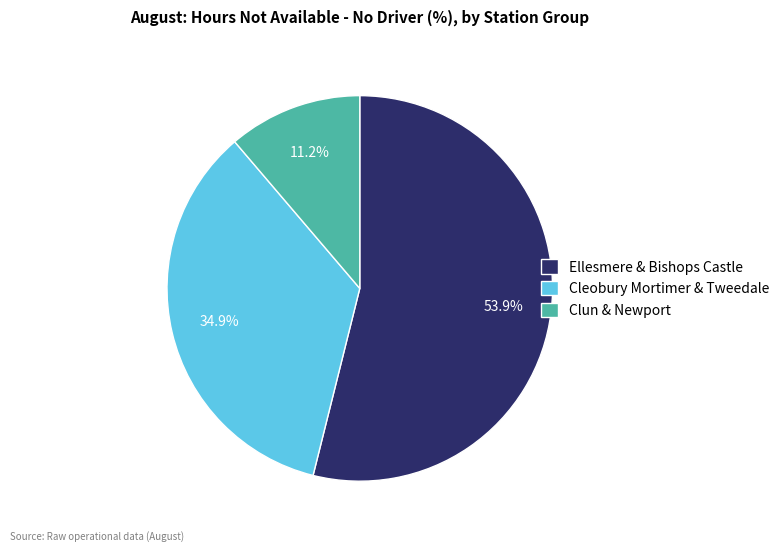

What portion of the pie excludes Ellesmere & Bishops Castle?

46.1%